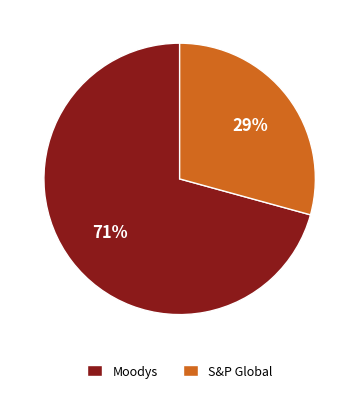

The Moodys slice represents 57% of the pie. True or false?

False